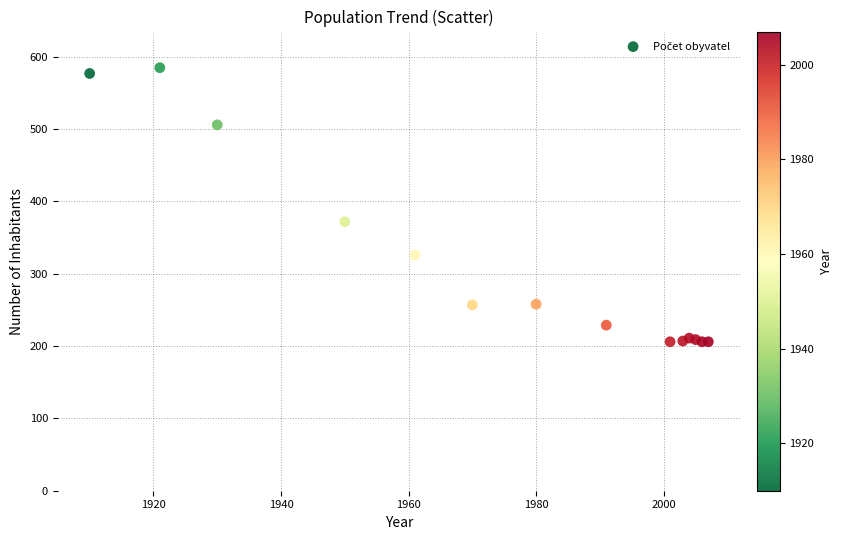

What Y value in the scatter plot is closest to 395?

372